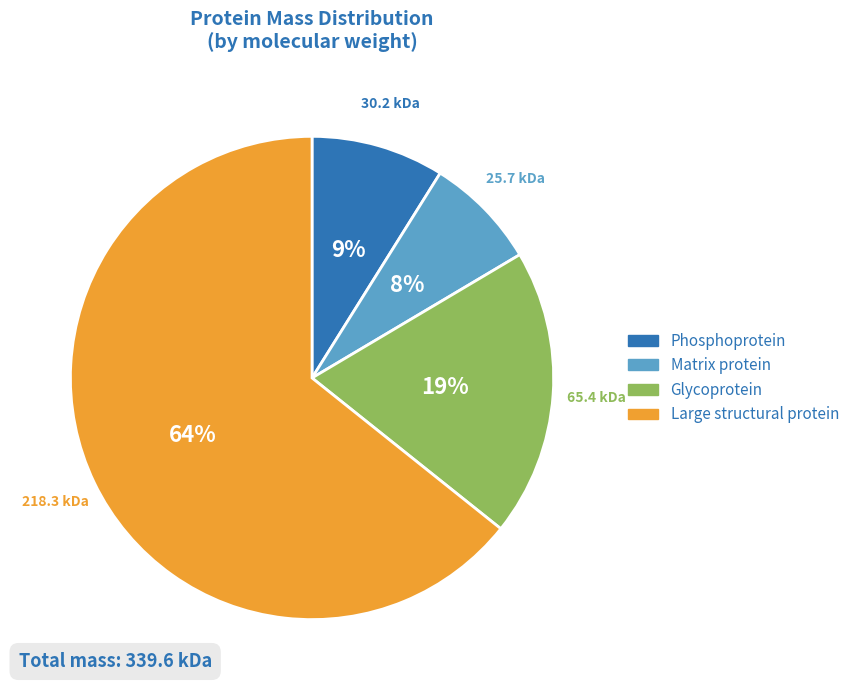

True or false: Matrix protein accounts for 16% of the total.

False